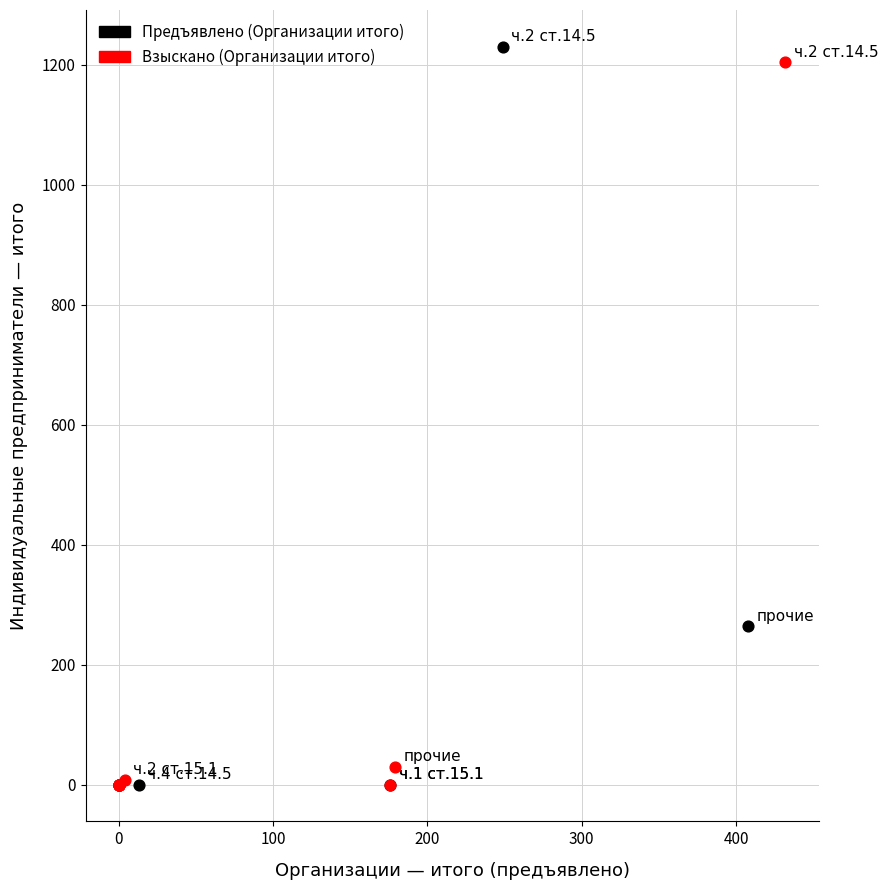

Which series has the largest Y range (max minus min)?

Предъявлено (Организации итого)